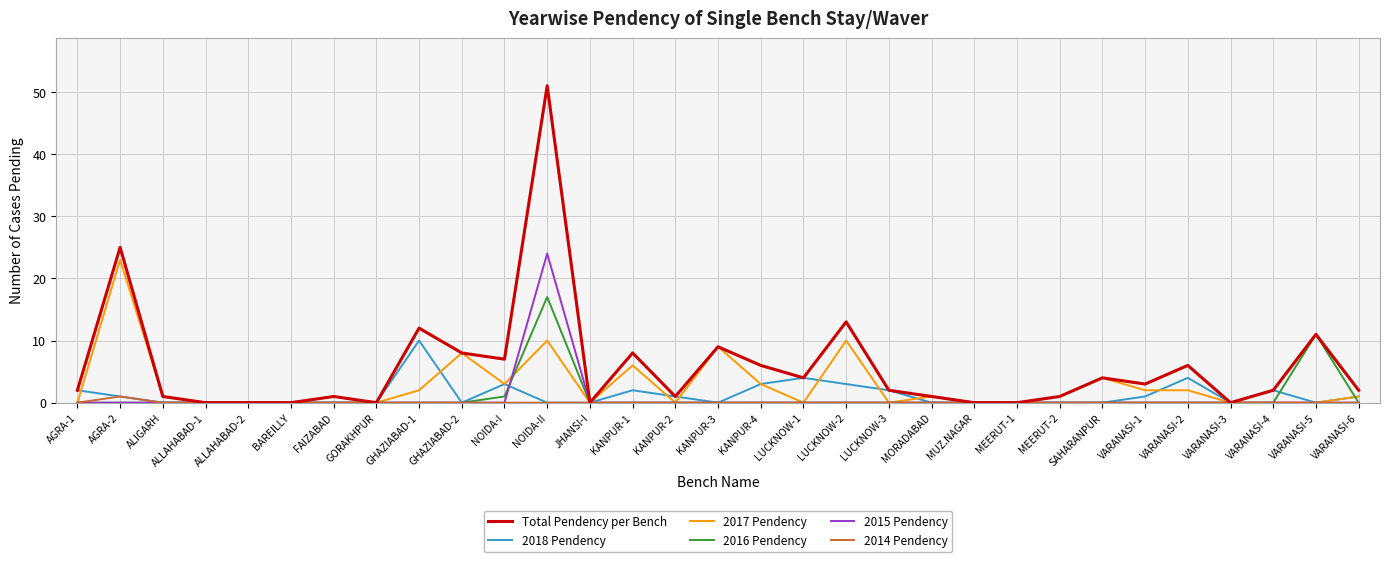

Reading left to right, what are all the values shown in this chart?

Total Pendency per Bench: 2	25	1	0	0	0	1	0	12	8	7	51	0	8	1	9	6	4	13	2	1	0	0	1	4	3	6	0	2	11	2
2018 Pendency: 2	1	0	0	0	0	0	0	10	0	3	0	0	2	1	0	3	4	3	2	0	0	0	0	0	1	4	0	2	0	1
2017 Pendency: 0	23	1	0	0	0	1	0	2	8	3	10	0	6	0	9	3	0	10	0	1	0	0	1	4	2	2	0	0	0	1
2016 Pendency: 0	0	0	0	0	0	0	0	0	0	1	17	0	0	0	0	0	0	0	0	0	0	0	0	0	0	0	0	0	11	0
2015 Pendency: 0	0	0	0	0	0	0	0	0	0	0	24	0	0	0	0	0	0	0	0	0	0	0	0	0	0	0	0	0	0	0
2014 Pendency: 0	1	0	0	0	0	0	0	0	0	0	0	0	0	0	0	0	0	0	0	0	0	0	0	0	0	0	0	0	0	0